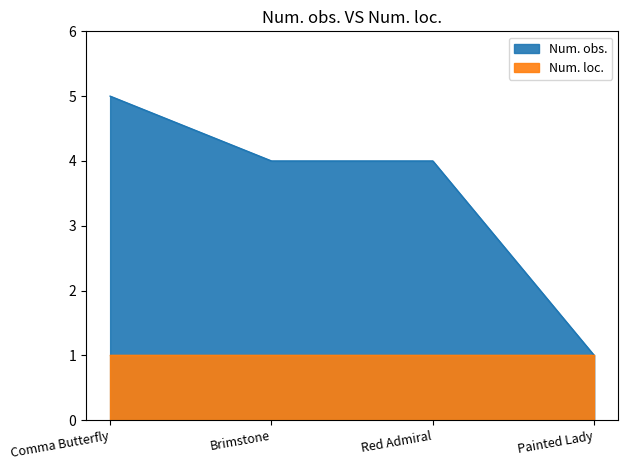

What is the minimum value shown in the chart?

1